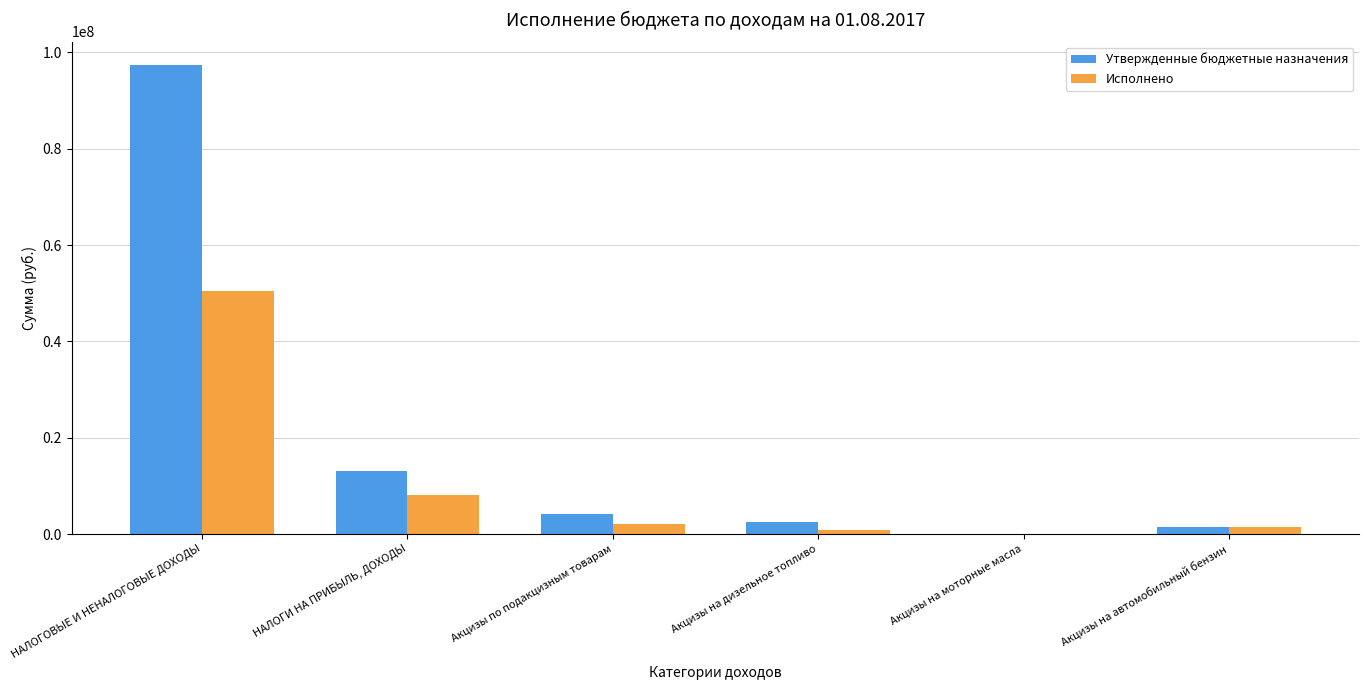

Reading left to right, extract all data points from this chart.

Утвержденные бюджетные назначения: 97377100.0	13100000.0	4074400.0	2485000.0	89600.0	1499800.0
Исполнено: 50529986.2	8029331.3	2094477.7	833919.3	9026.3	1415705.4